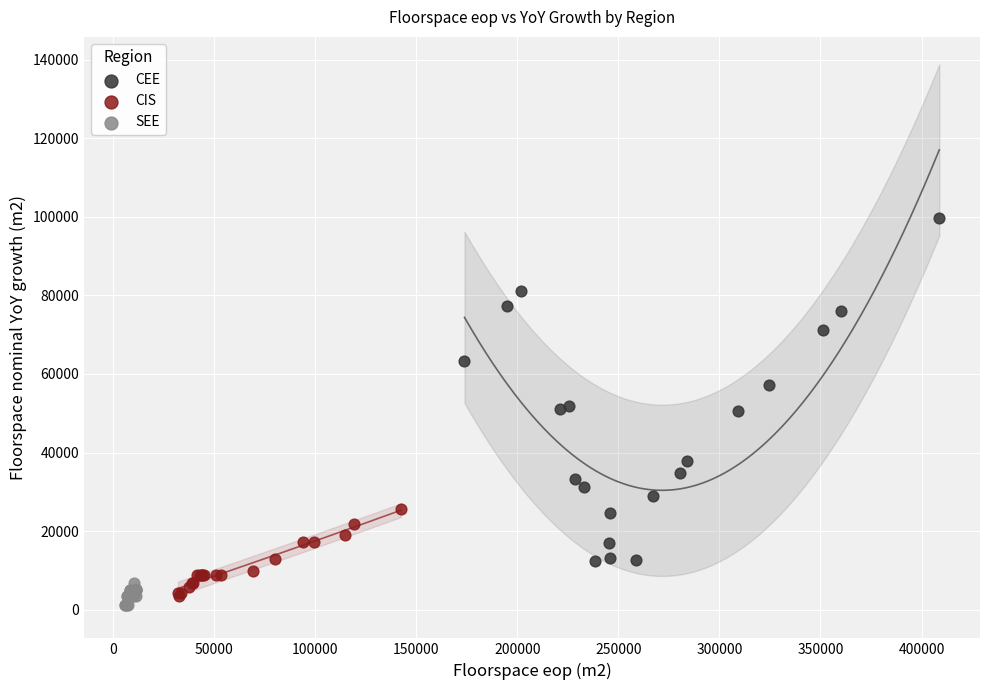

Which series has the largest Y range (max minus min)?

CEE